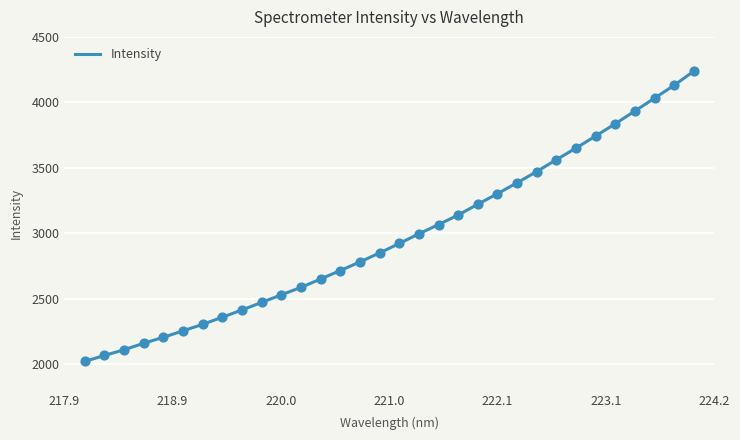

What is the smallest value displayed?

2022.1